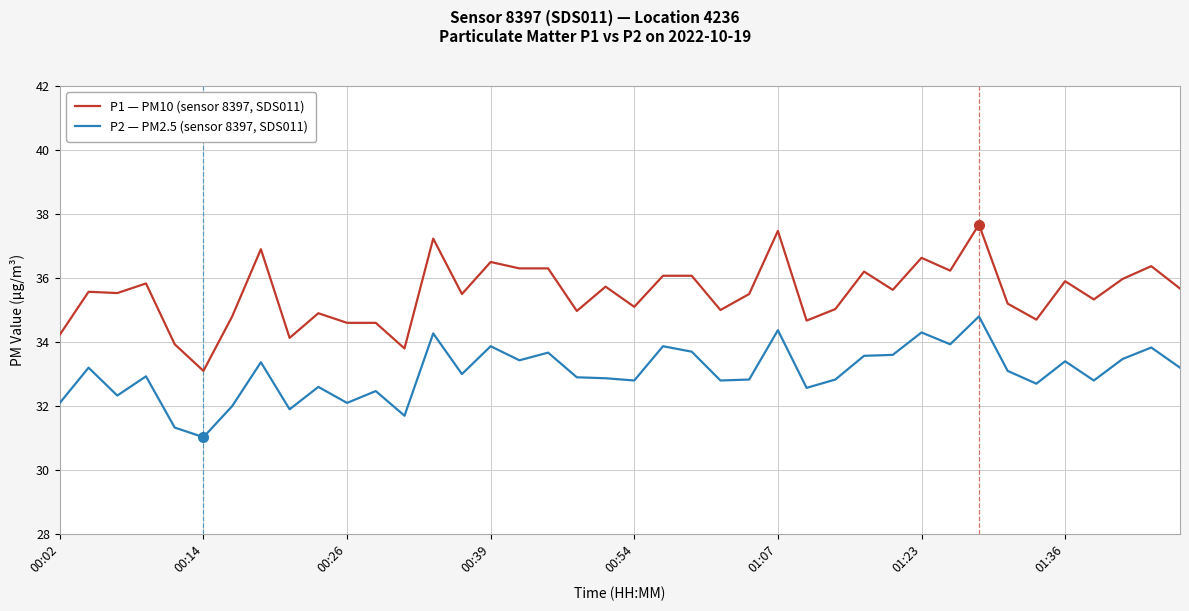

What is the minimum value for P1 — PM10 (sensor 8397, SDS011)?

33.1